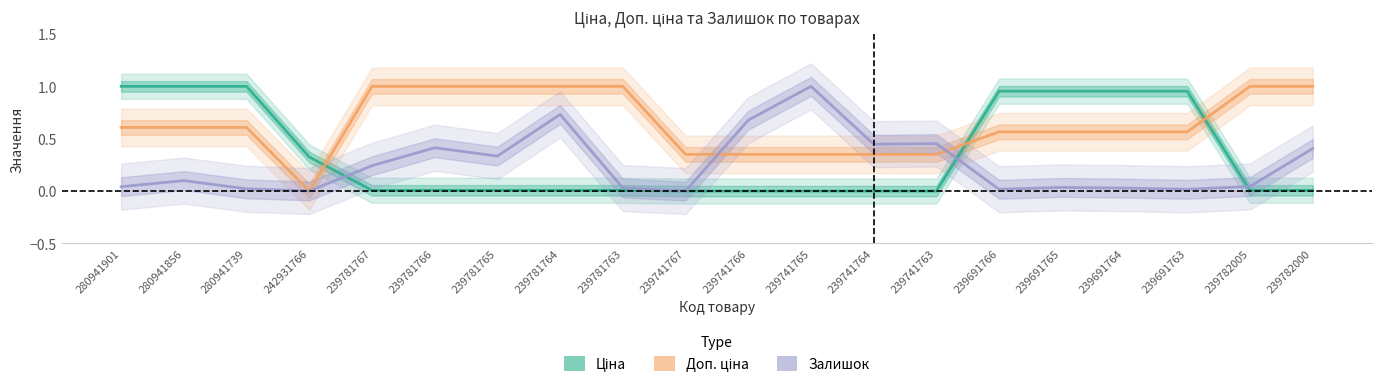

True or false: Ціна and Доп. ціна cross at least once.

True